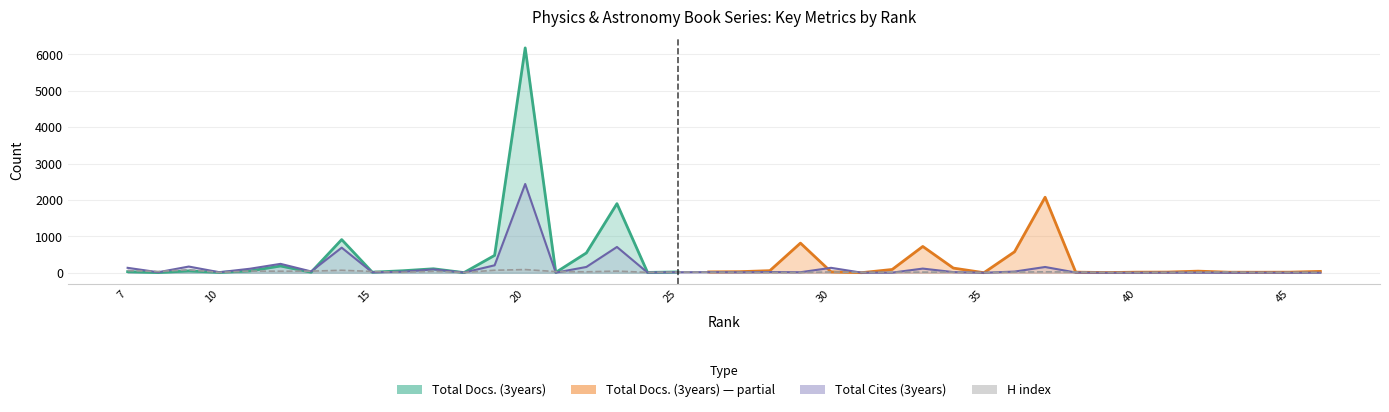

What is the difference between the H index values at 23 and 41?

35